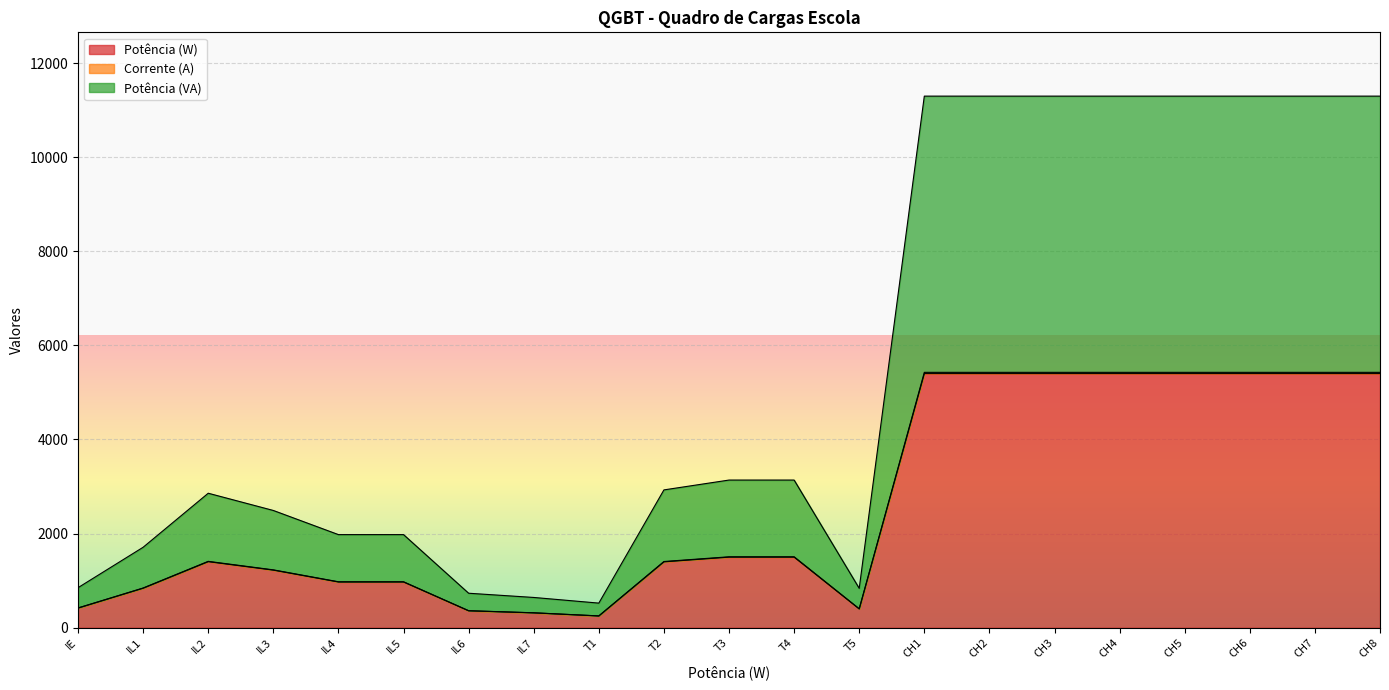

In Corrente (A), how many points are lower than both neighbors (excluding endpoints)?

2